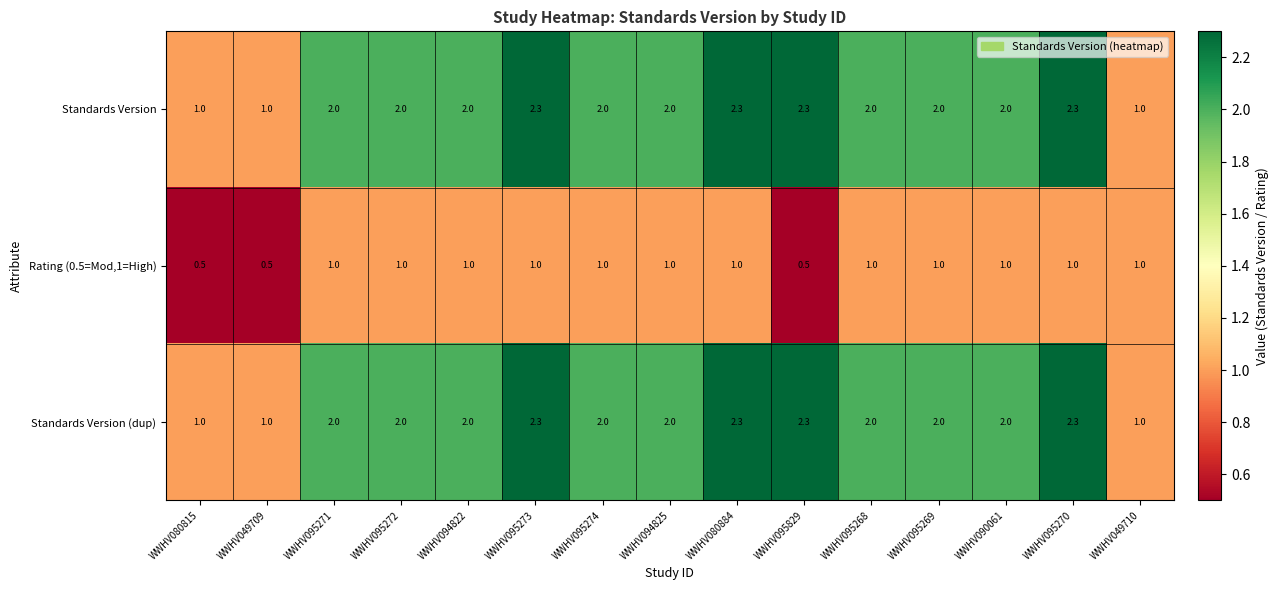

How many distinct data groups are displayed?

3